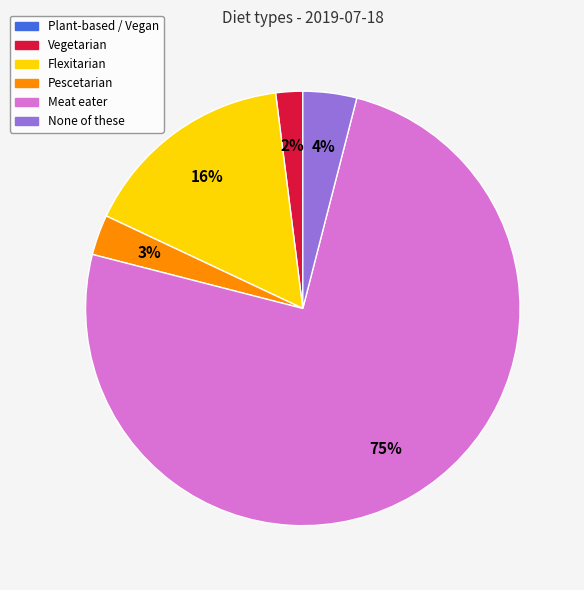

Does any single category account for the majority?

Yes